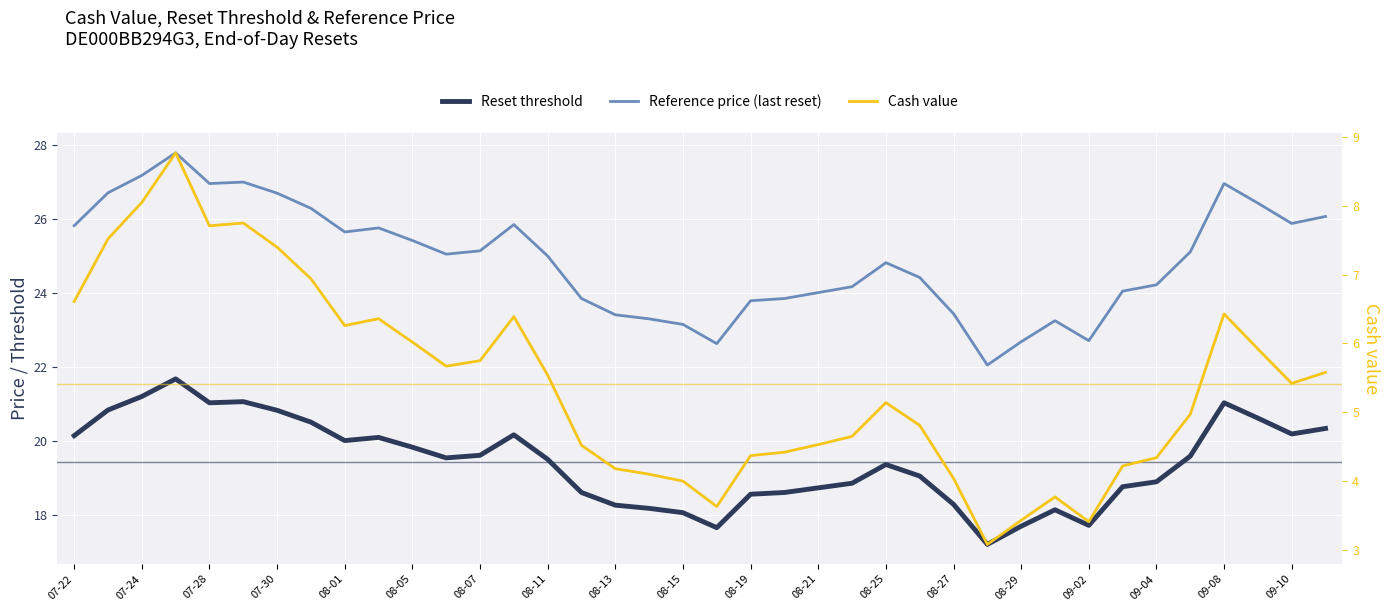

What is the average value of the Cash value series?

5.4